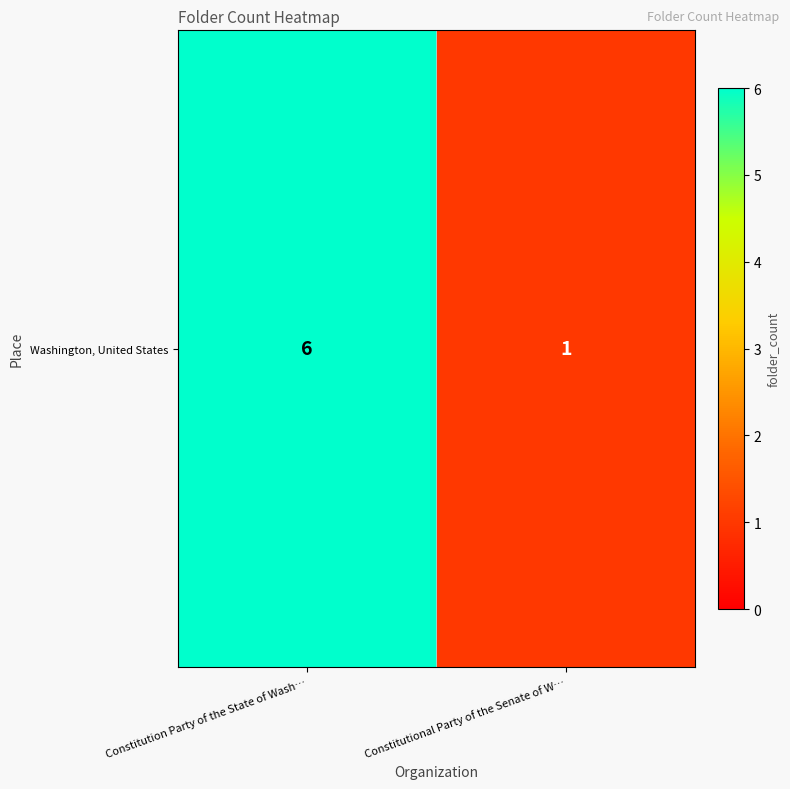

Which label corresponds to the largest value in the chart?

Constitution Party of the State of Wash…